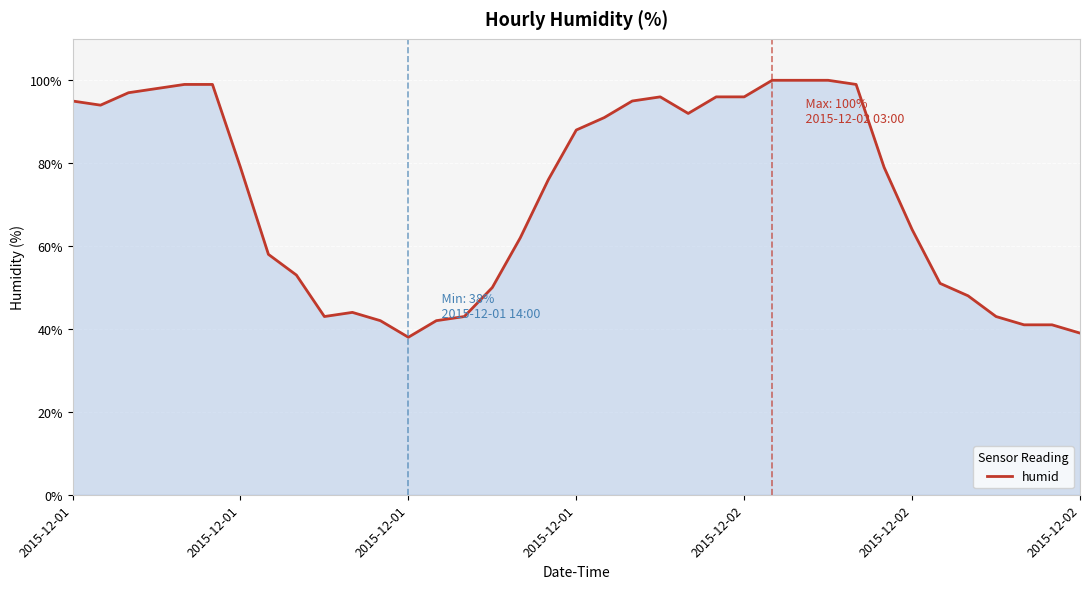

Does the chart display data point markers on the line(s)?

No